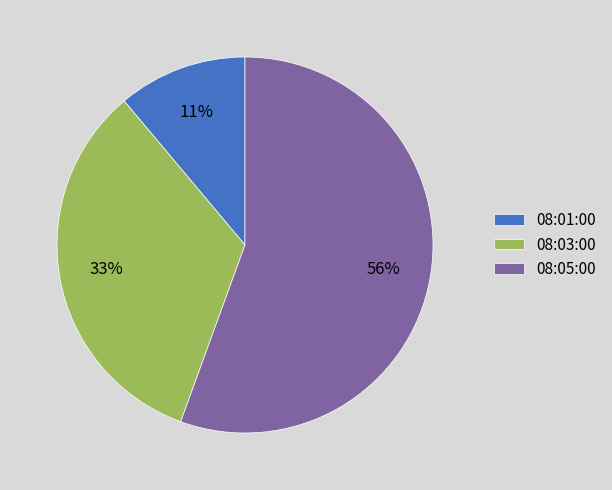

Do 08:01:00 and 08:05:00 together represent more than half of the pie?

Yes